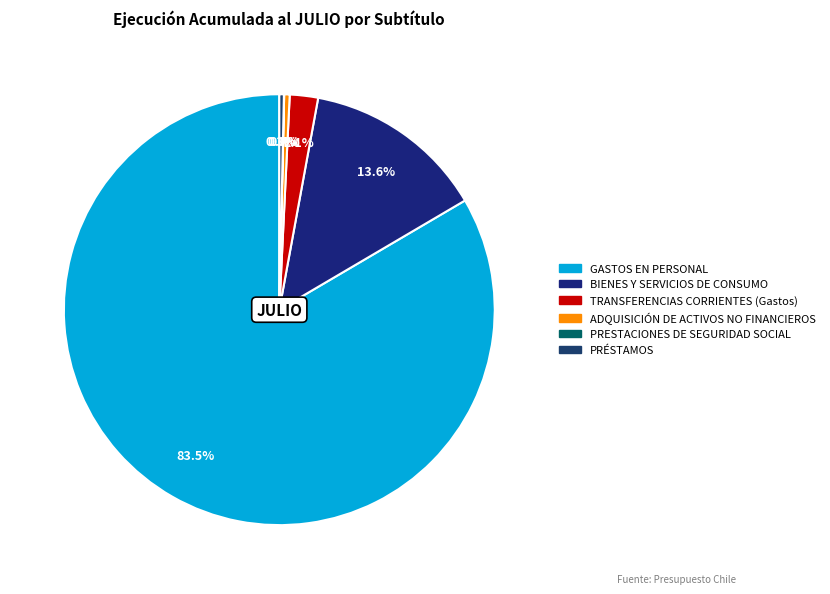

What percentage is NOT represented by GASTOS EN PERSONAL?

16.5%